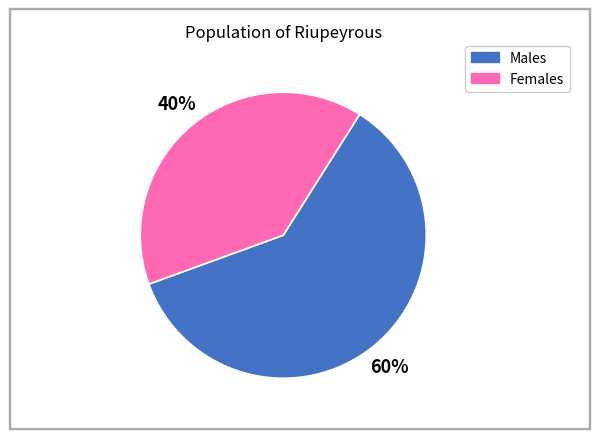

Is there a majority slice in this chart?

Yes